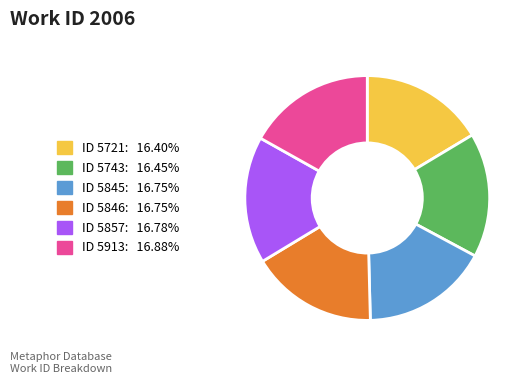

Is there any slice that represents more than half of the pie?

No